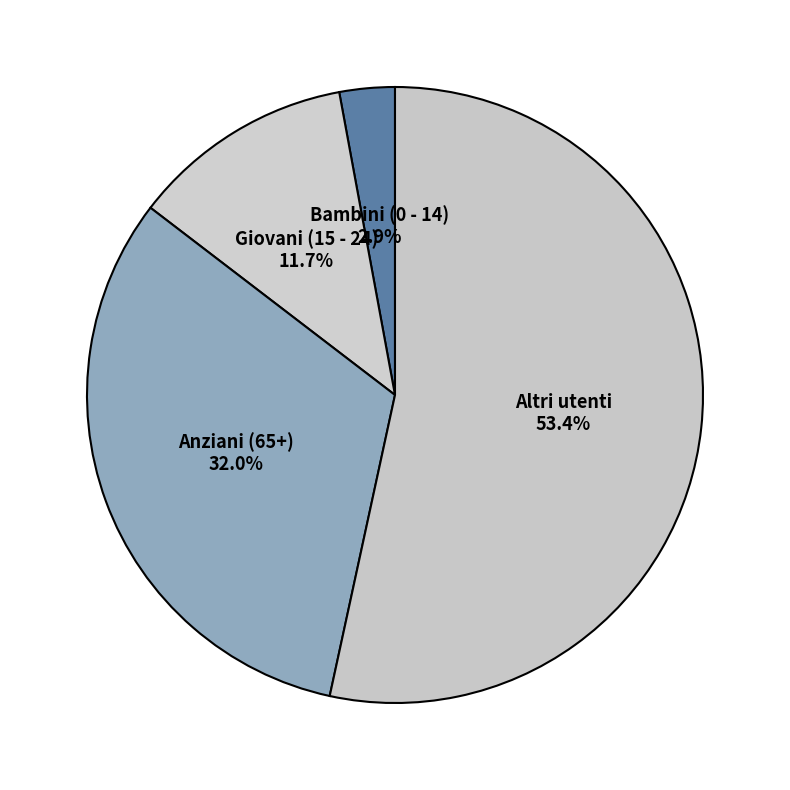

To the nearest percent, what percentage of the pie is Altri utenti?

53%